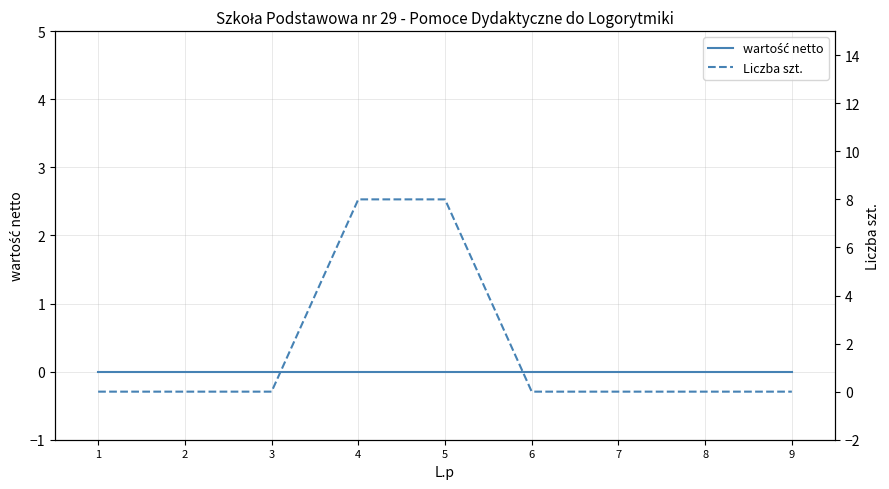

True or false: wartość netto and Liczba szt. intersect in this chart.

False